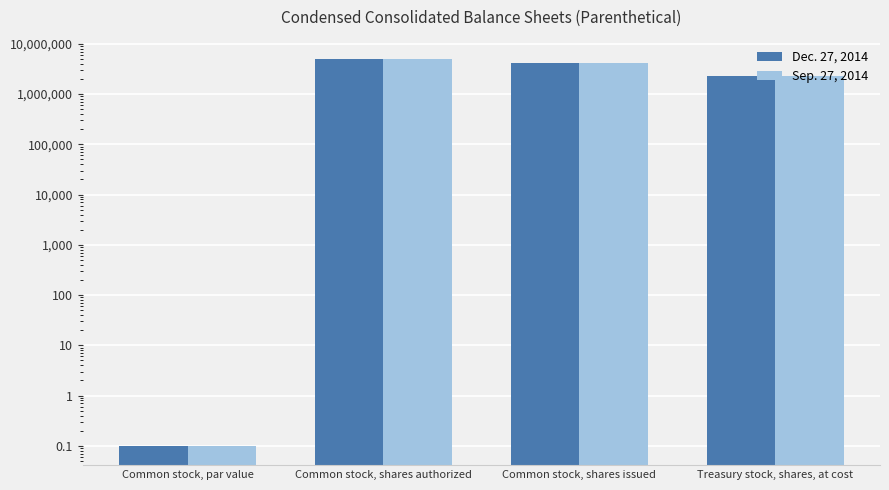

Which series has the largest total across all categories?

Dec. 27, 2014